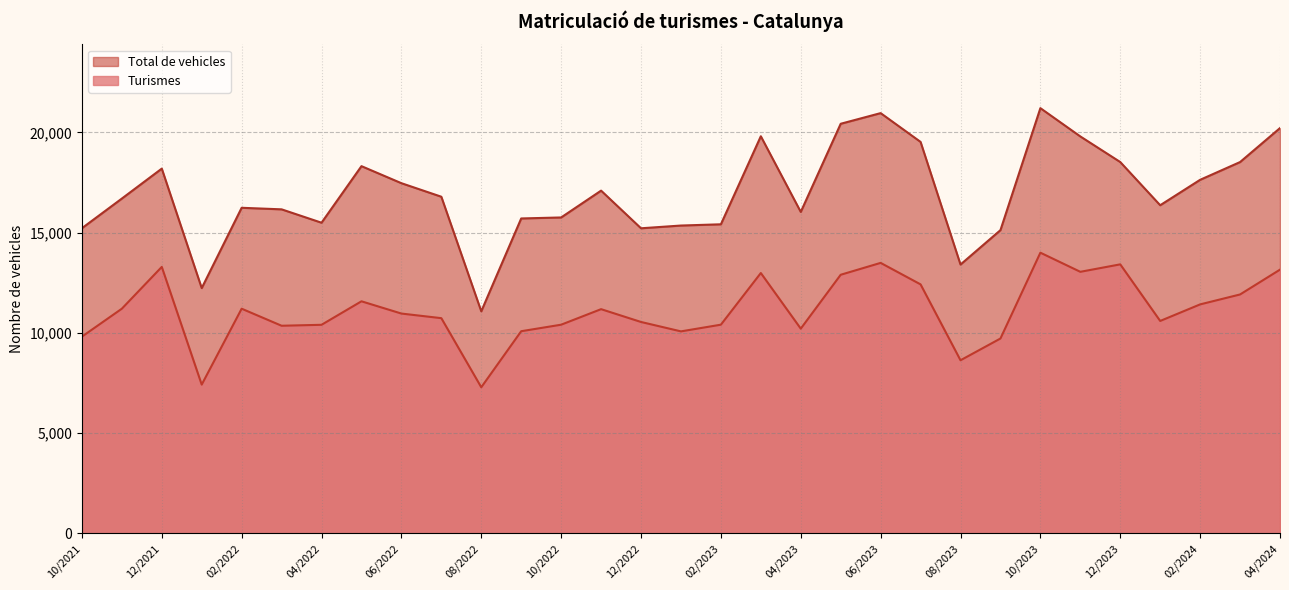

True or false: Total de vehicles has a value of 13298 at 05/2023.

False